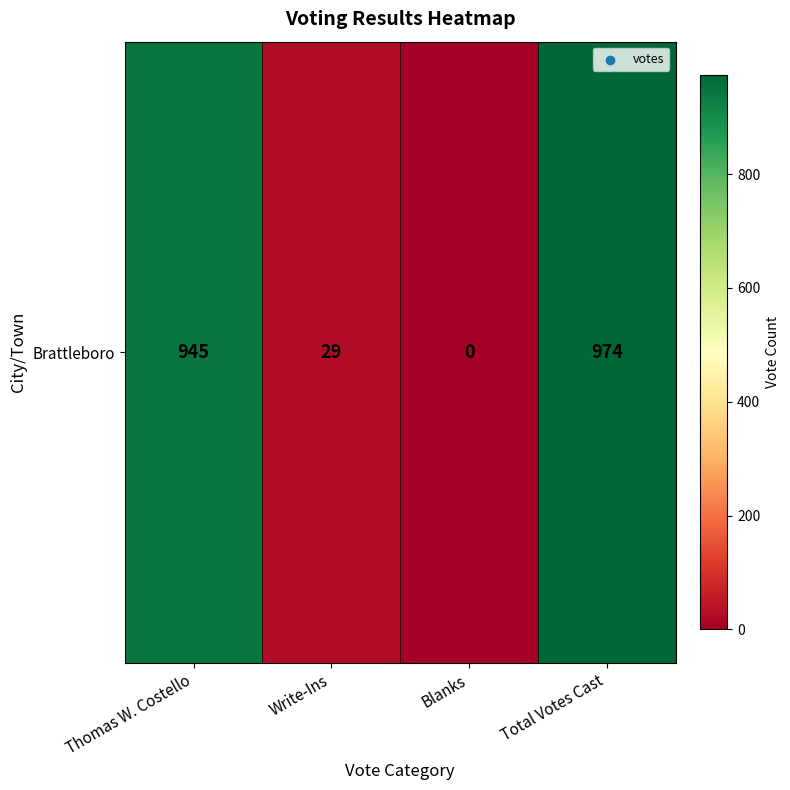

Between Total Votes Cast and Write-Ins, which is larger?

Total Votes Cast